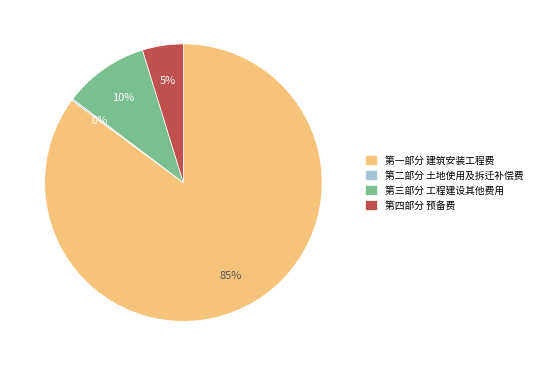

What percentage is the 第三部分 工程建设其他费用 slice, to the nearest percent?

10%